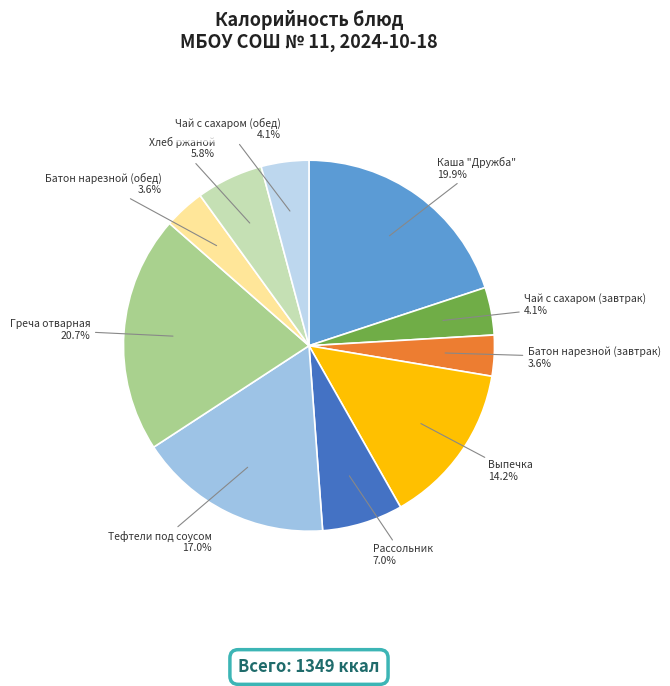

Does any single category account for the majority?

No